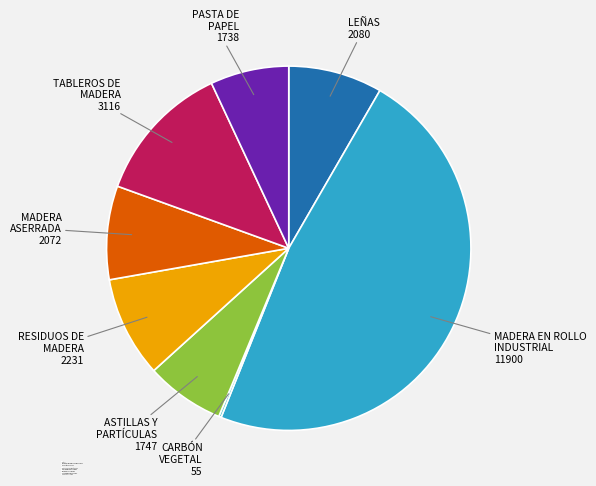

Which has a higher value, TABLEROS DE MADERA or MADERA ASERRADA?

TABLEROS DE MADERA